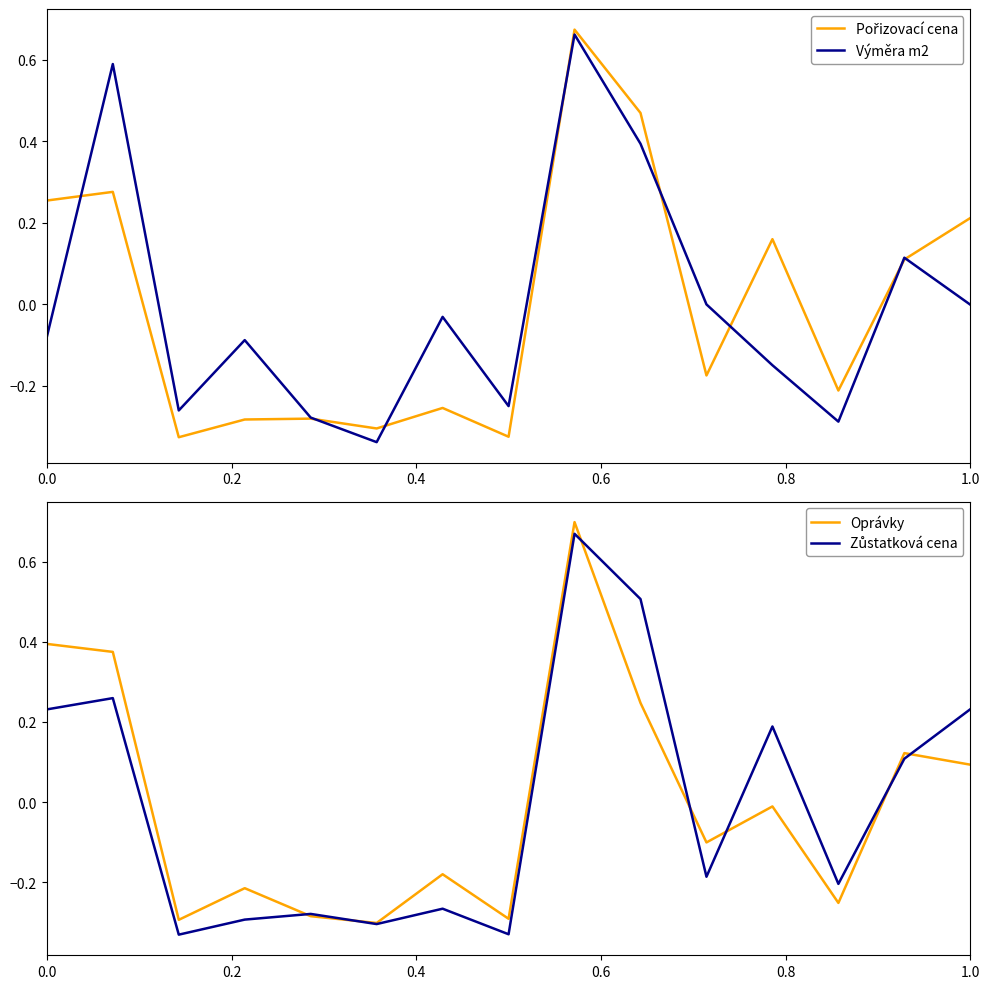

Reading left to right, extract all data points from this chart.

Pořizovací cena: 0.3	0.3	-0.3	-0.3	-0.3	-0.3	-0.3	-0.3	0.7	0.5	-0.2	0.2	-0.2	0.1	0.2
Výměra m2: -0.1	0.6	-0.3	-0.1	-0.3	-0.3	-0.0	-0.2	0.7	0.4	0.0	-0.1	-0.3	0.1	-0.0
Oprávky: 0.4	0.4	-0.3	-0.2	-0.3	-0.3	-0.2	-0.3	0.7	0.2	-0.1	-0.0	-0.3	0.1	0.1
Zůstatková cena: 0.2	0.3	-0.3	-0.3	-0.3	-0.3	-0.3	-0.3	0.7	0.5	-0.2	0.2	-0.2	0.1	0.2